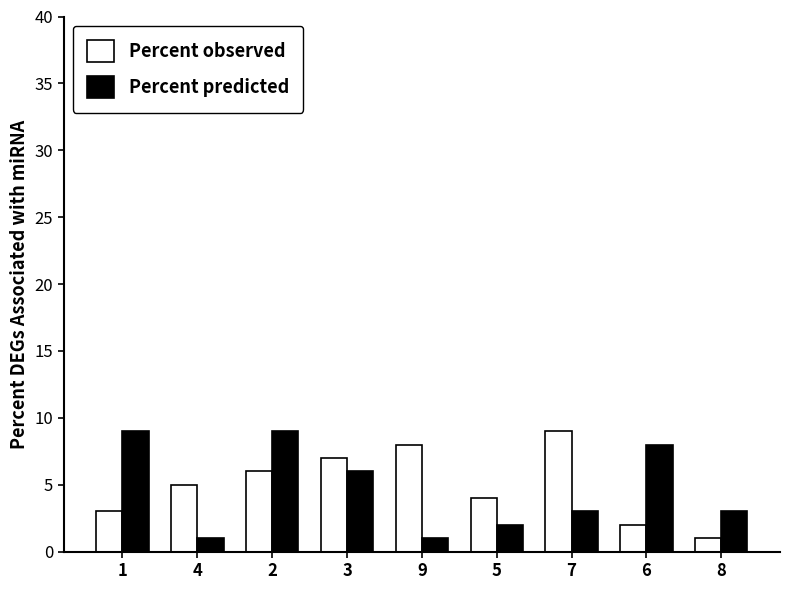

Is the value of Percent observed at 8 greater than the value of Percent predicted at 8?

No